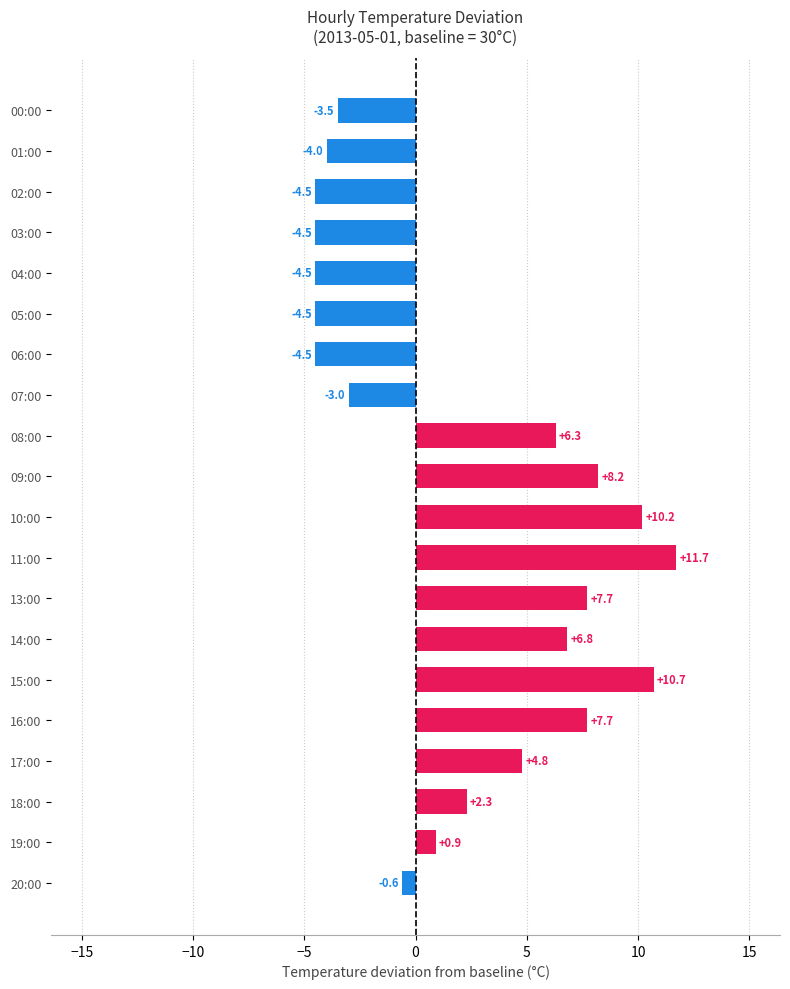

Count the number of data series in this chart.

1